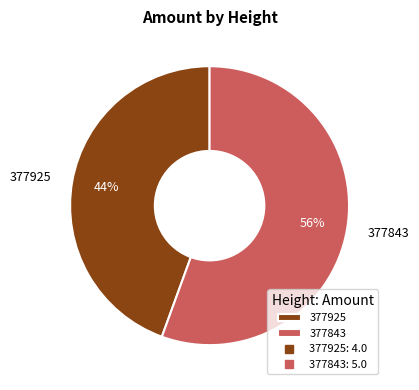

True or false: 377925 accounts for 44% of the total.

True